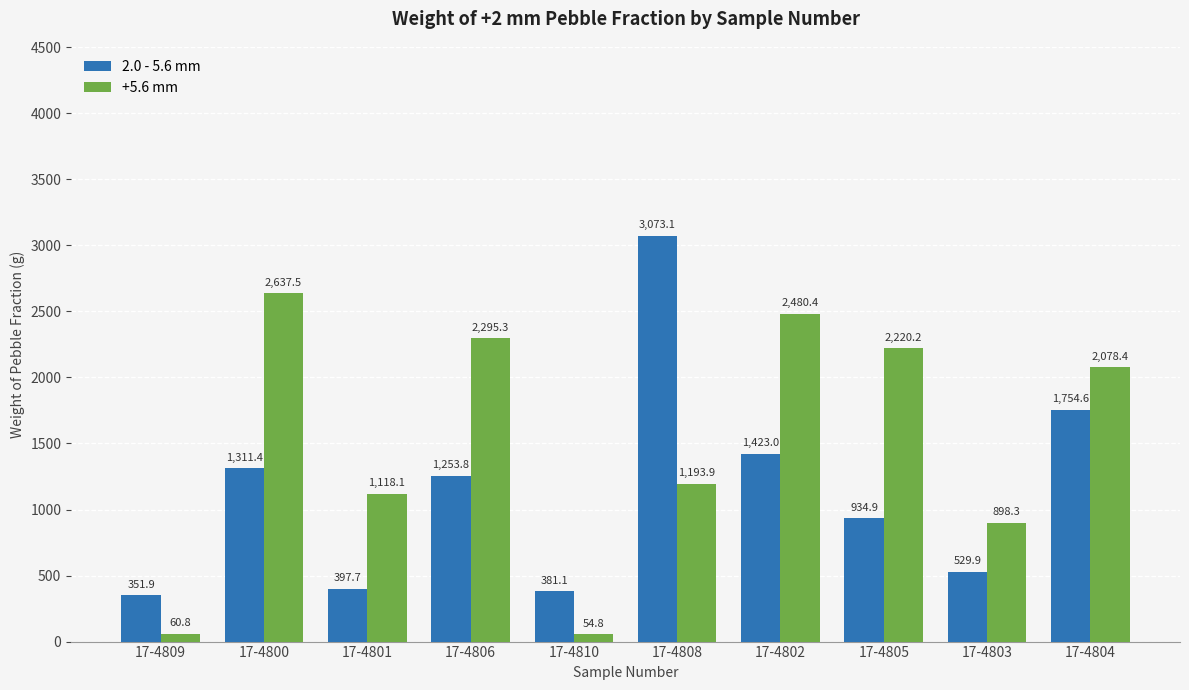

At which label is +5.6 mm closest to 1346?

17-4808